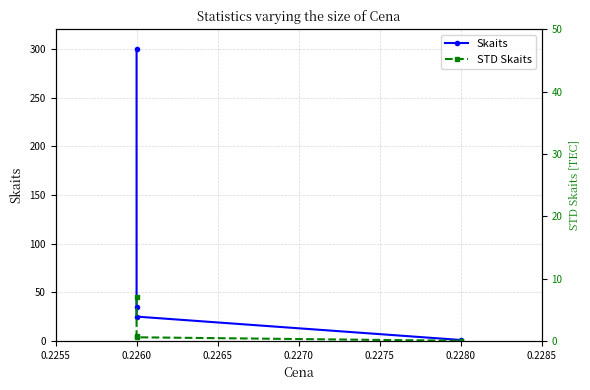

Rank the series by their maximum value, from highest to lowest.

Skaits, STD Skaits